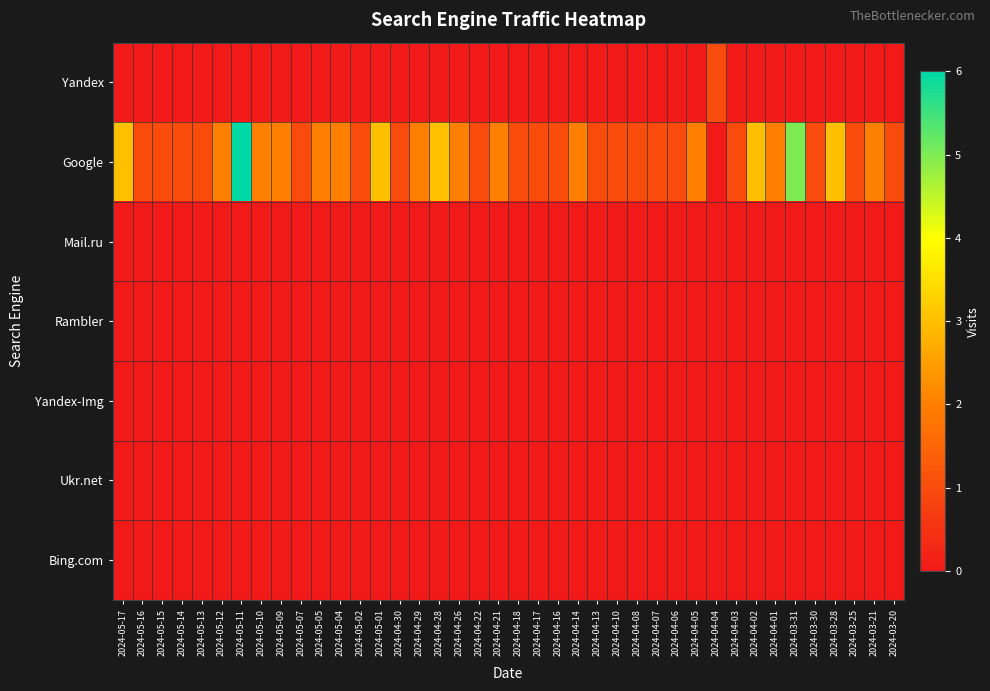

Which has a higher value, 2024-04-22 or 2024-04-16?

2024-04-22